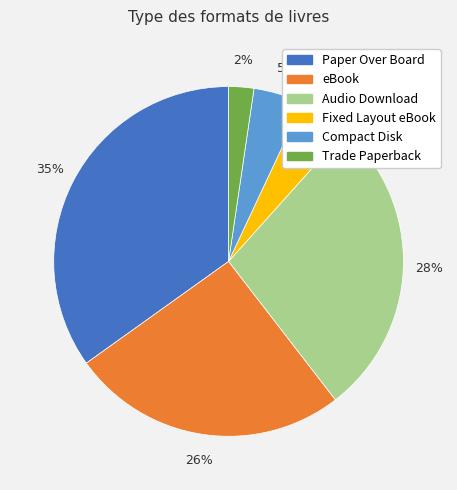

To the nearest percent, what percentage of the pie is Fixed Layout eBook?

5%